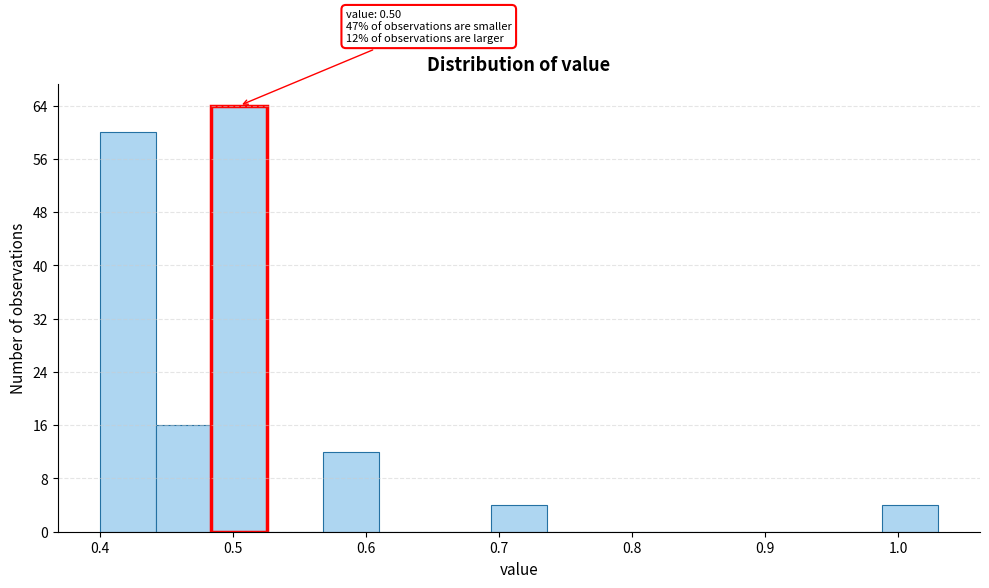

Which range on the x-axis has the tallest bar?

0.484 to 0.526